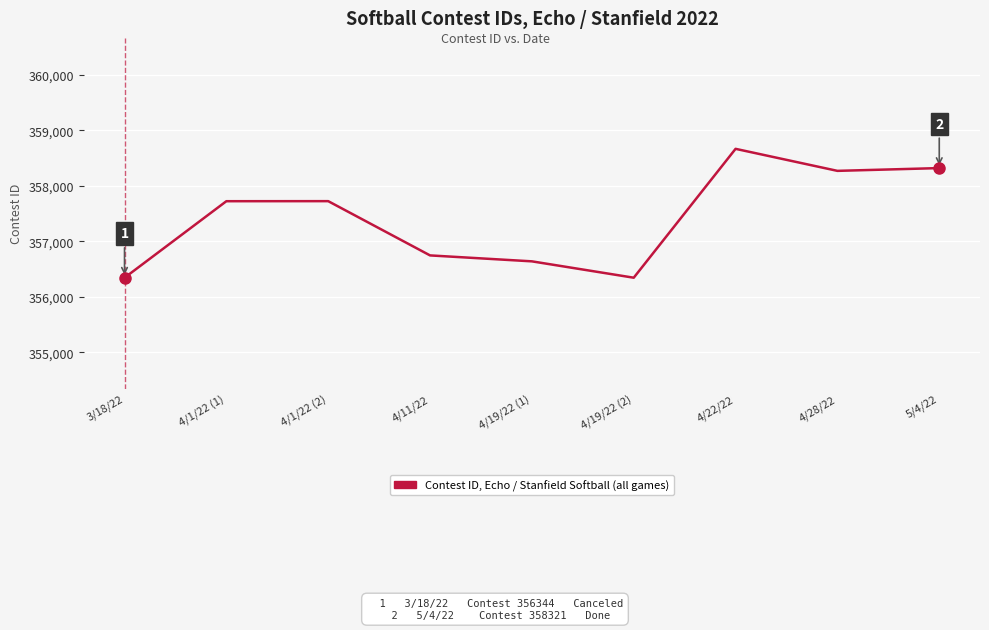

What is the ratio of the value at 4/22/22 to the value at 4/1/22 (2)?

1.0